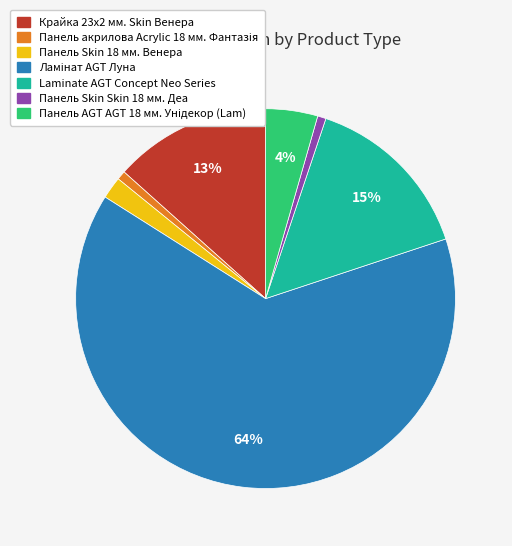

How many segments does this pie chart have?

7